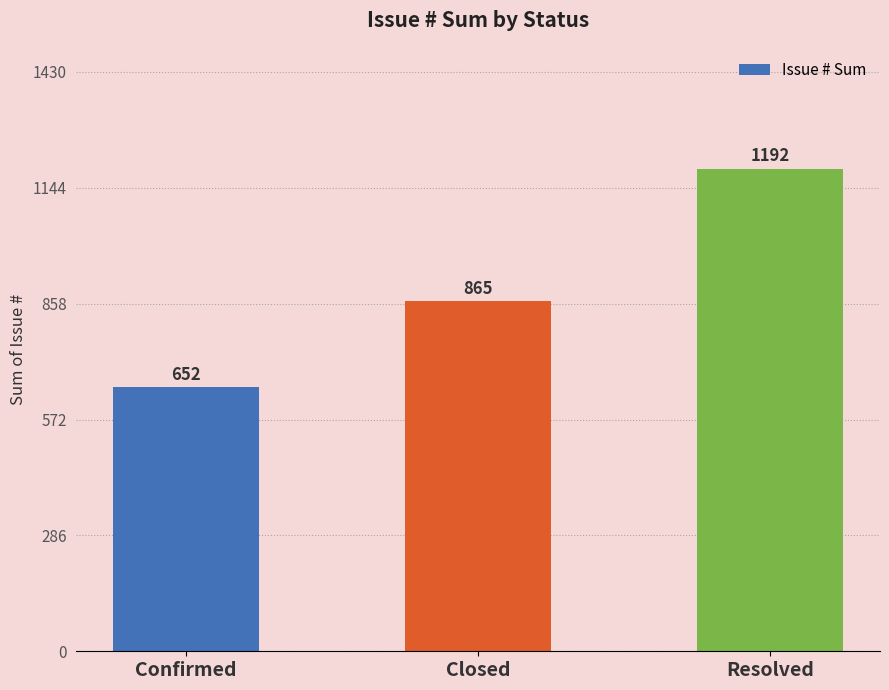

At which label is the value closest to 922?

Closed